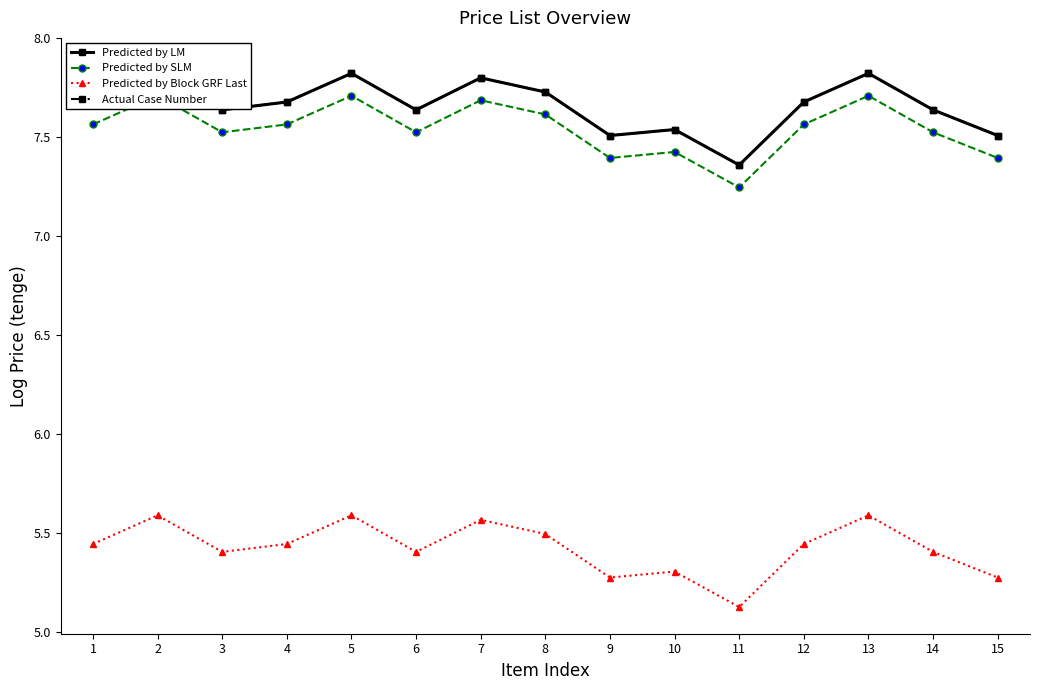

What is the maximum value for Predicted by Block GRF Last?

5.6